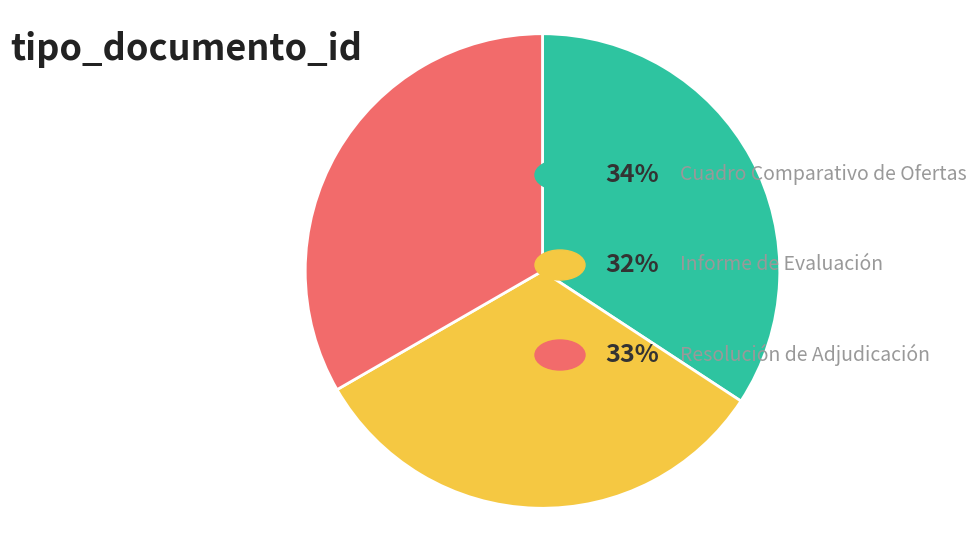

Is there a majority slice in this chart?

No